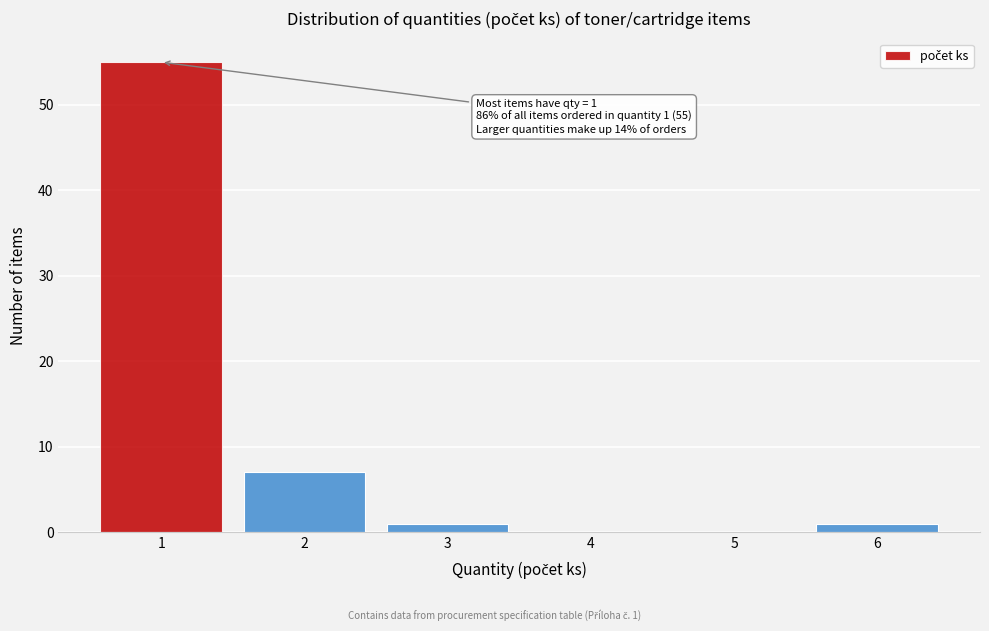

Reading left to right, extract all data points from this chart.

1=55	2=7	3=1	4=0	5=0	6=1